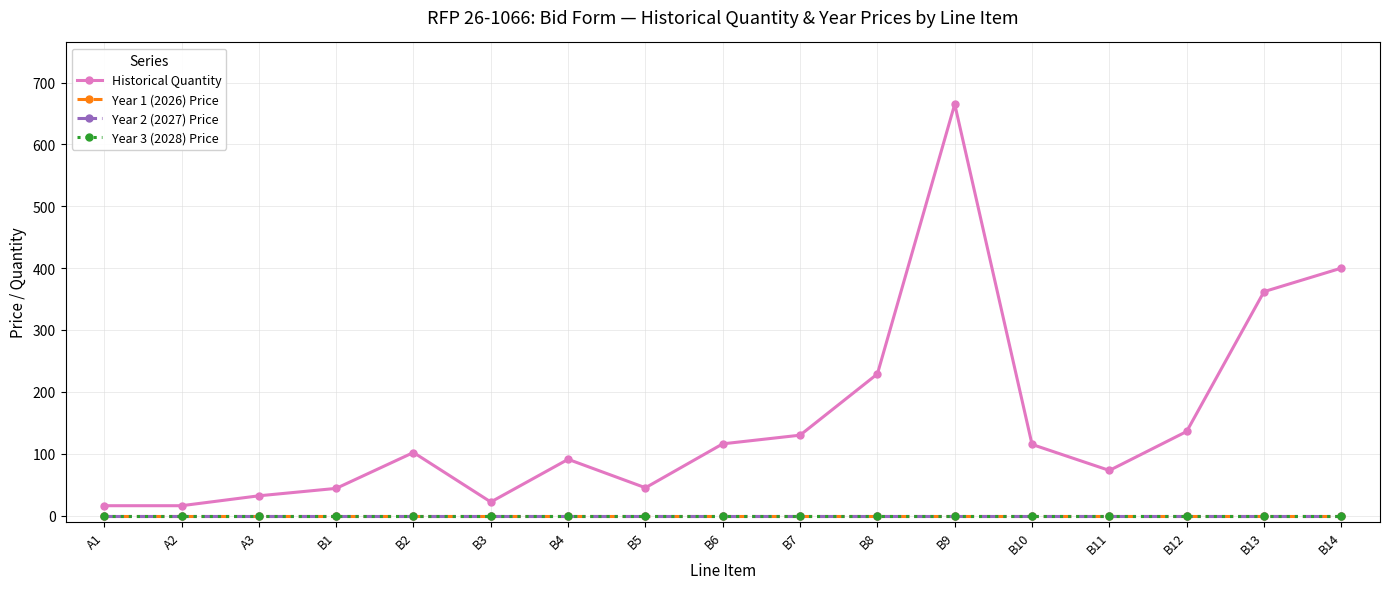

What position from the right is B2?

13